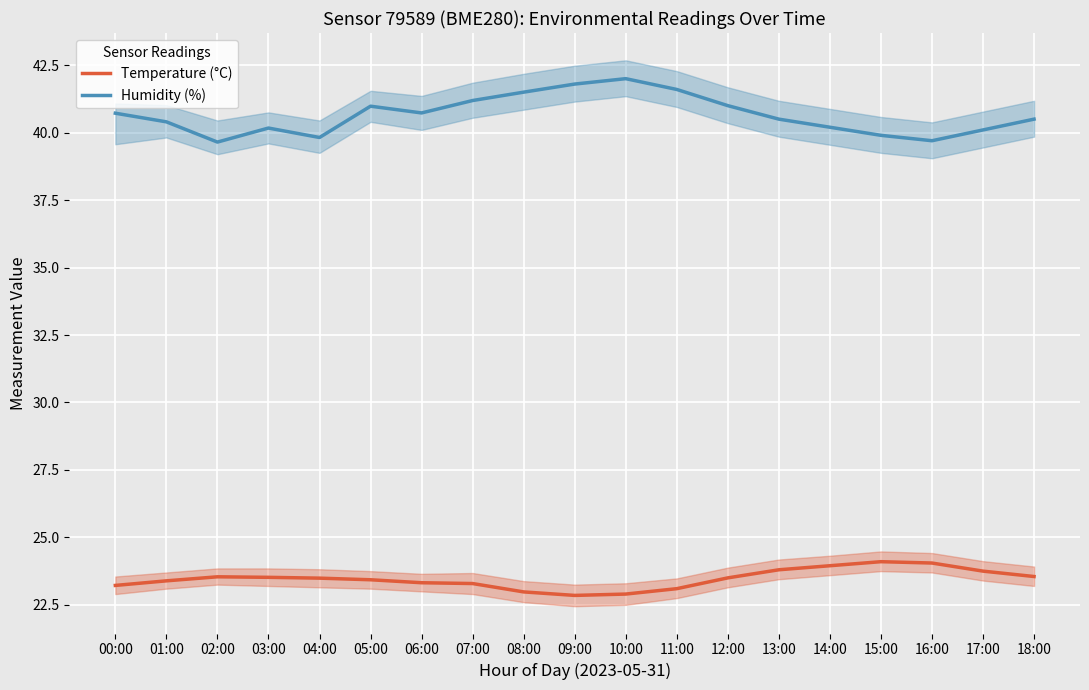

Which series has the widest spread of values?

Humidity (%)